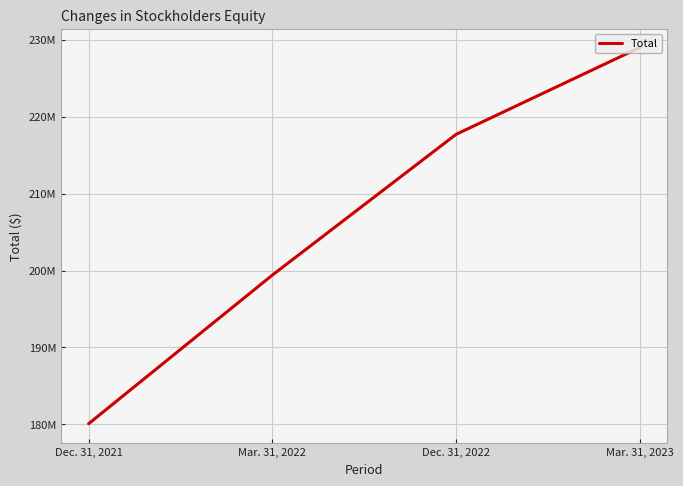

Is it true that the value at Mar. 31, 2023 is 228996055?

True